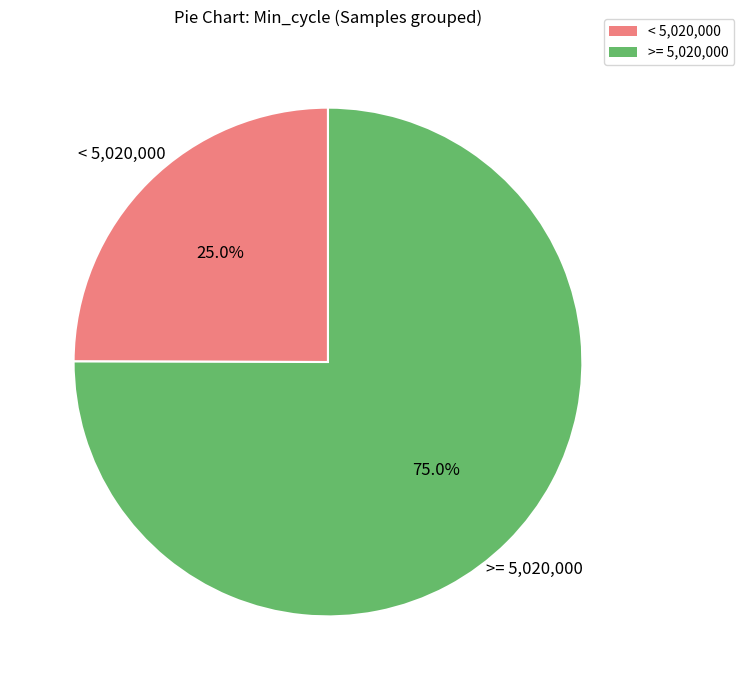

Is there a majority slice in this chart?

Yes